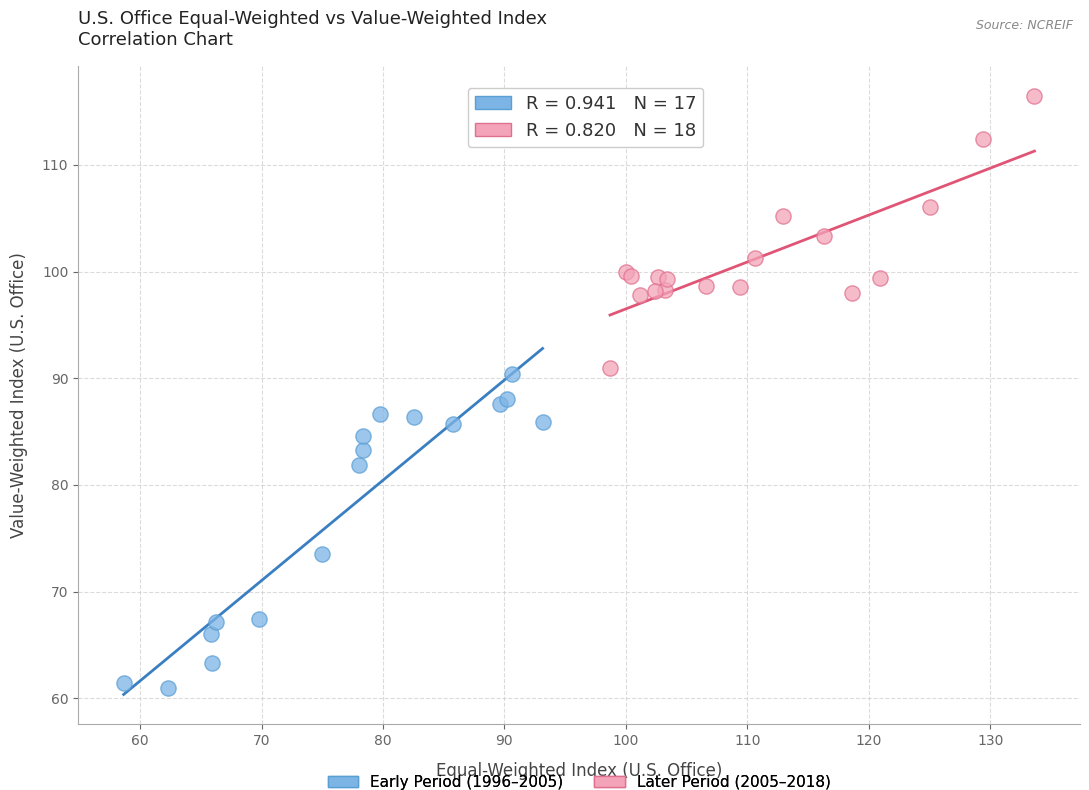

Which series contains the highest Y value?

Later Period (2005–2018)